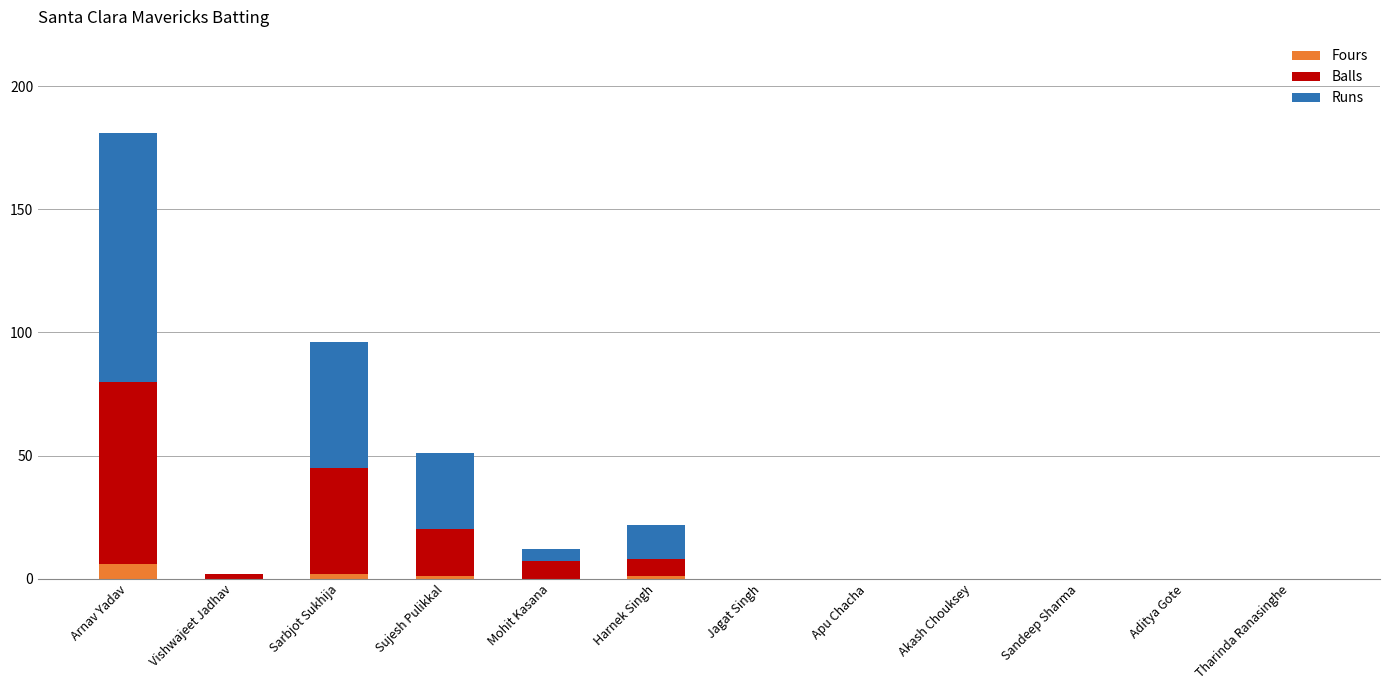

At which category is the sum across all series the highest?

Arnav Yadav